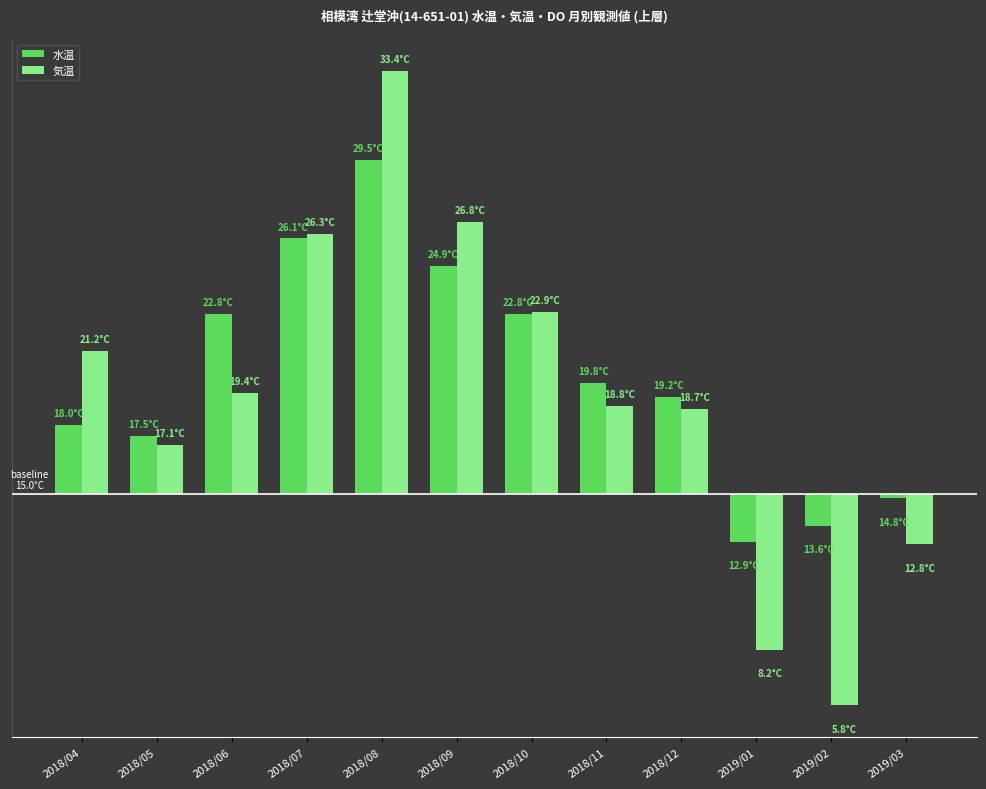

What are all the series names shown in the legend?

水温, 気温